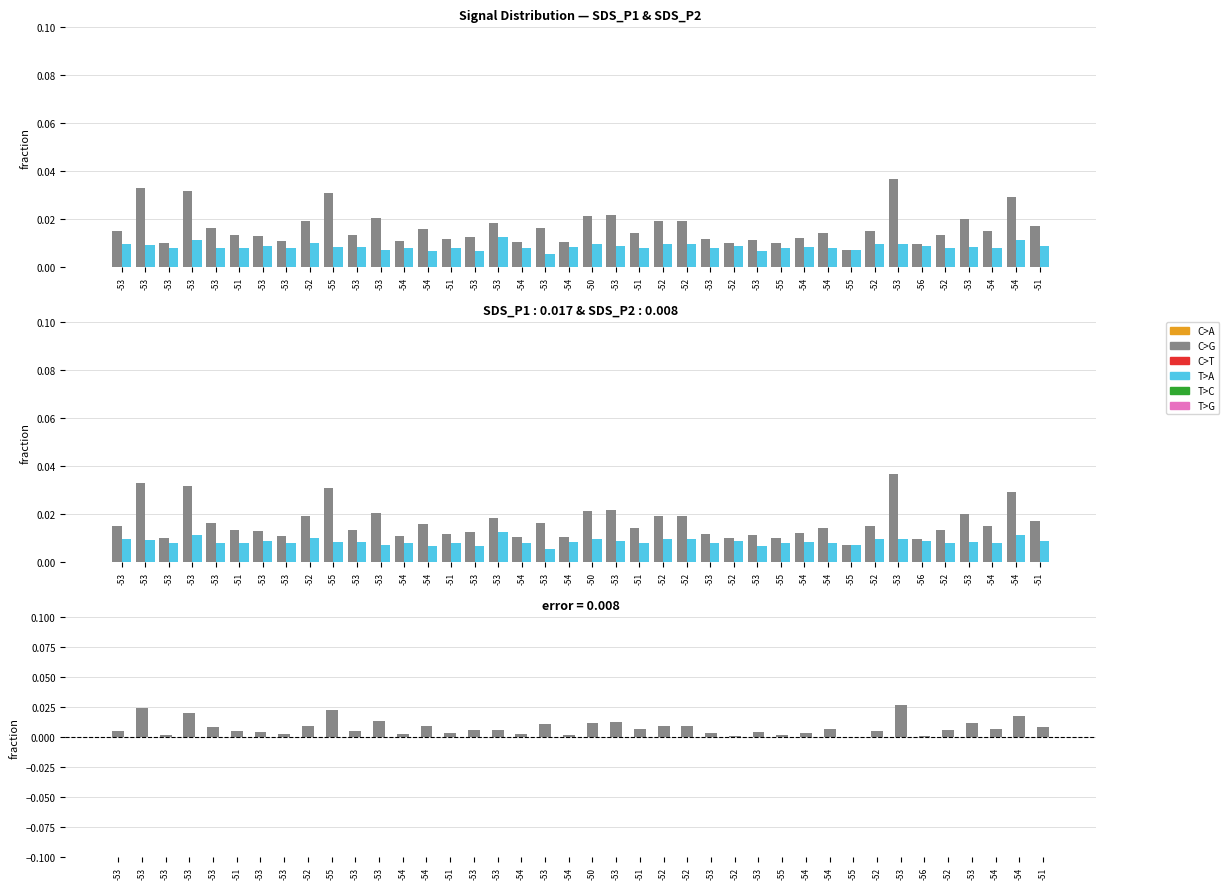

What is the sum of all SDS_P1 - SDS_P2 values?

0.3